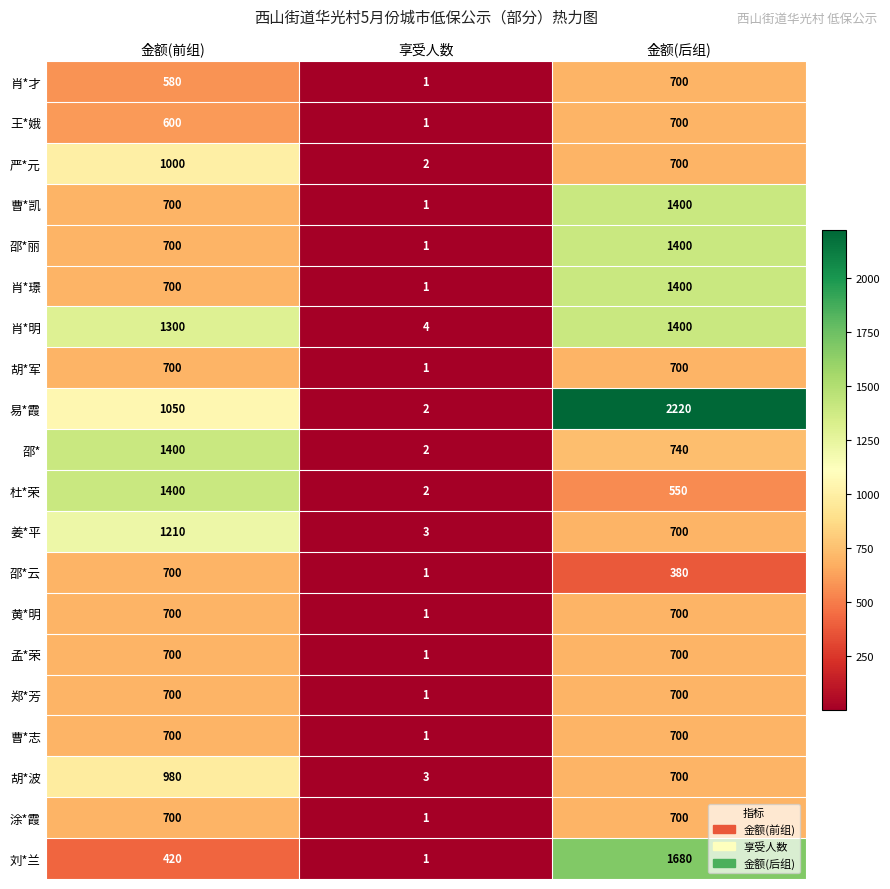

Which series has the largest total across all categories?

易*霞